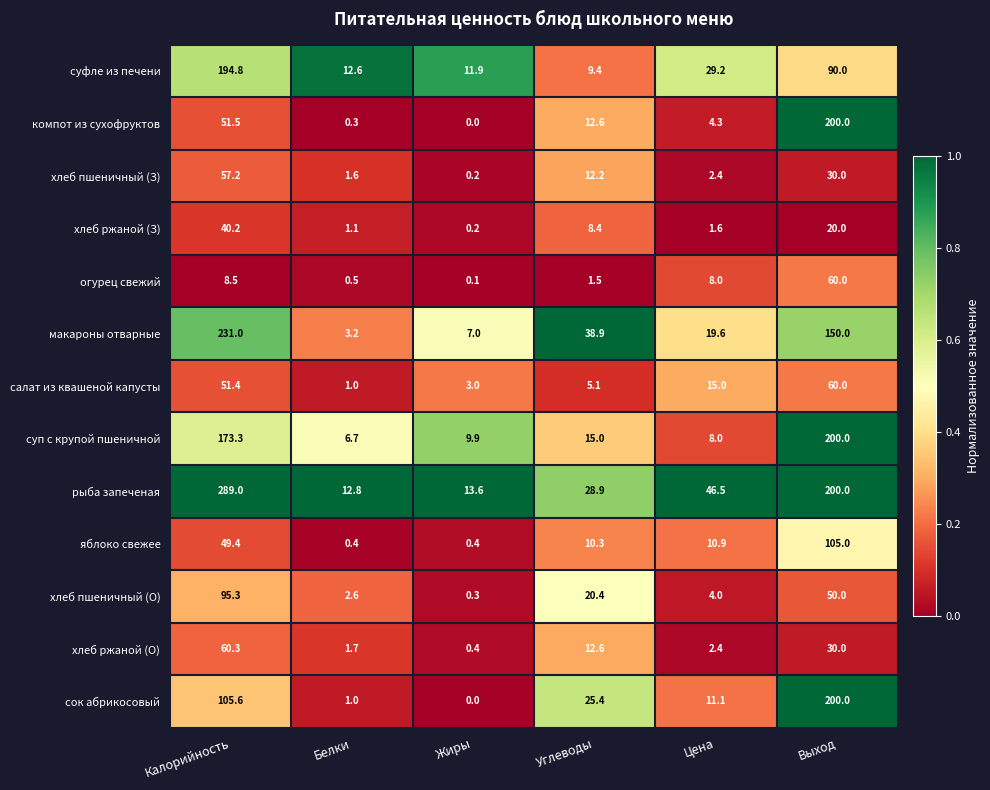

How many distinct data groups are displayed?

13